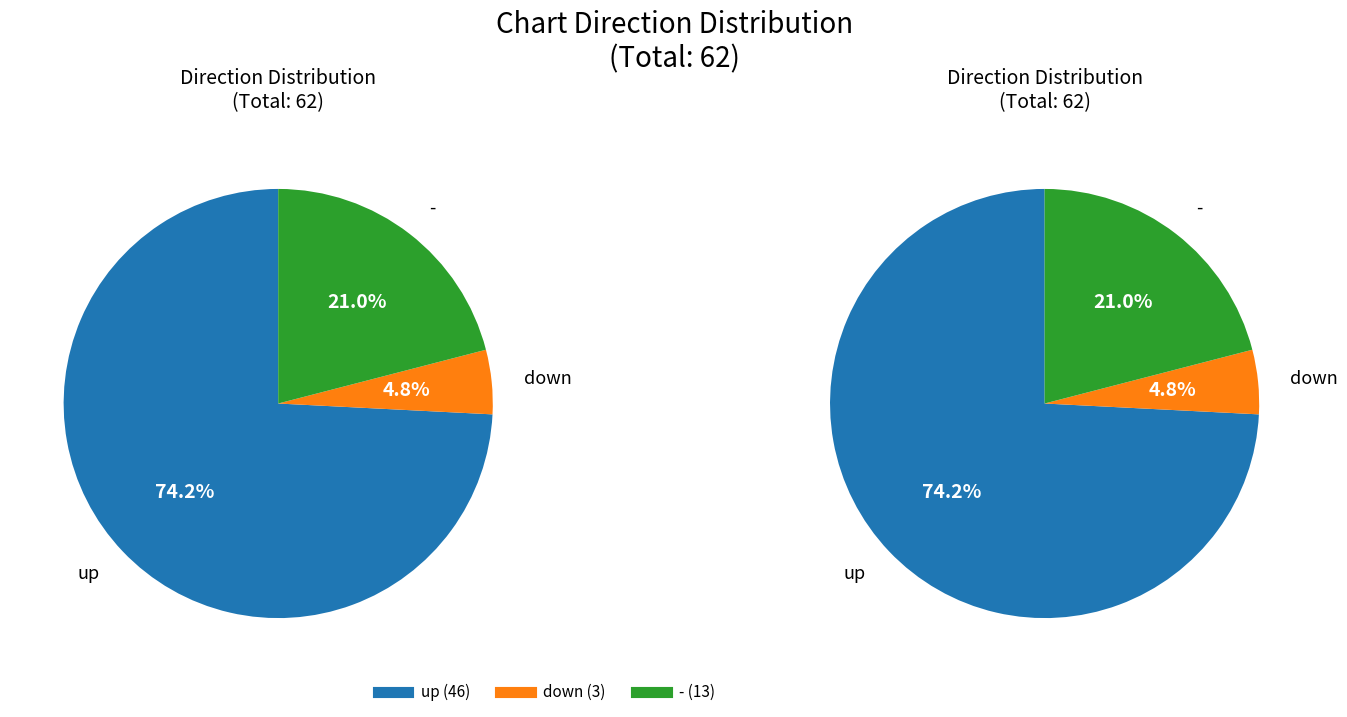

Which category accounts for the majority?

up